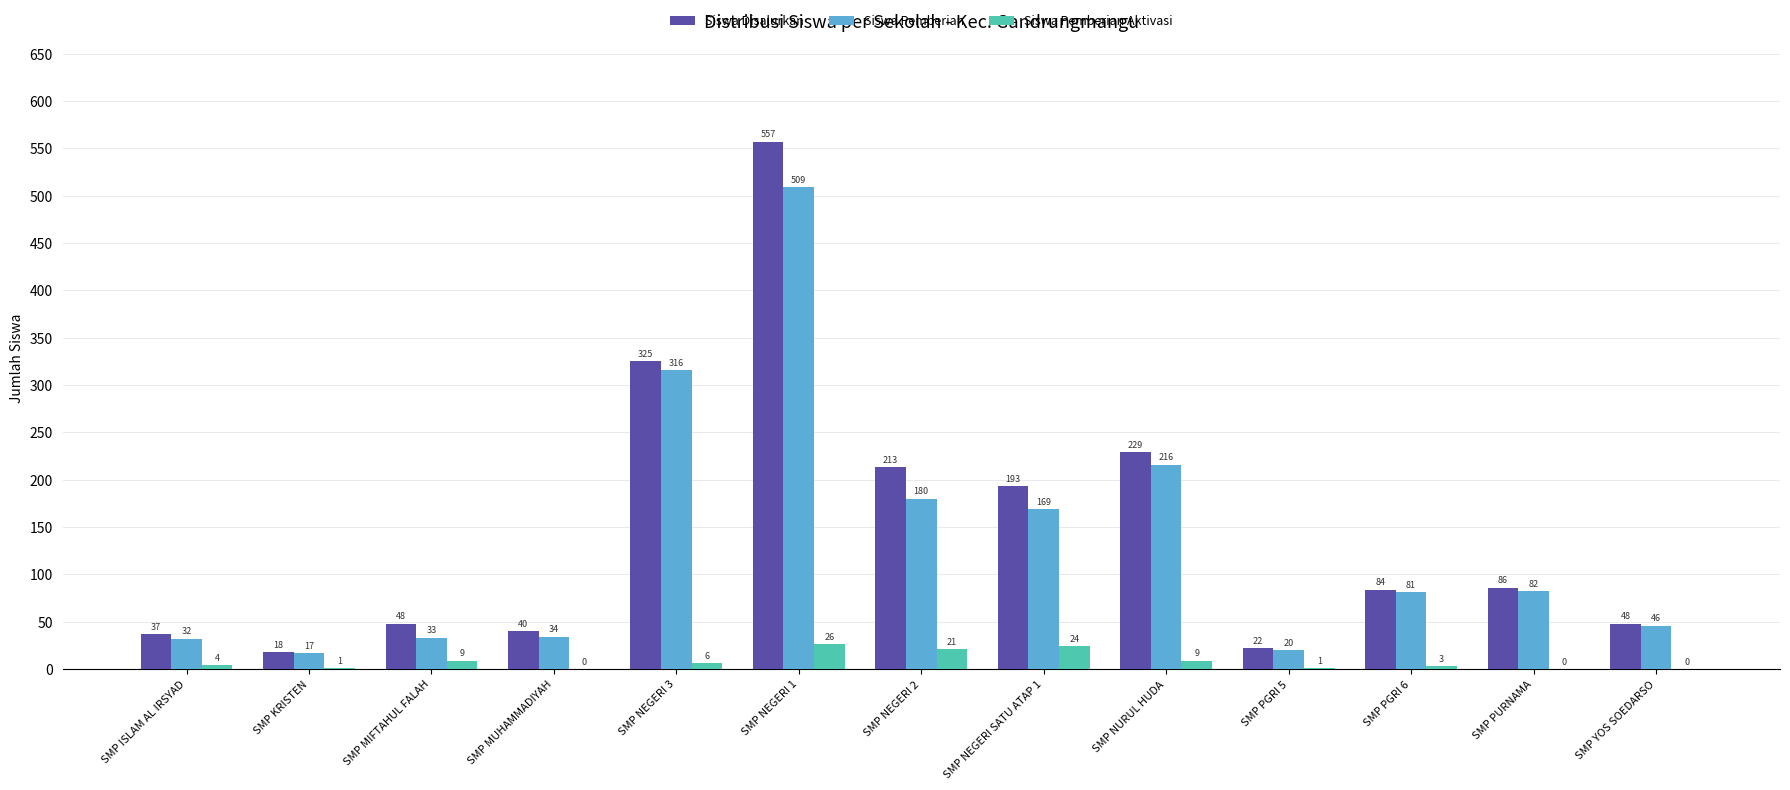

The value of Siswa Disalurkan at SMP NEGERI SATU ATAP 1 is 193. True or false?

True